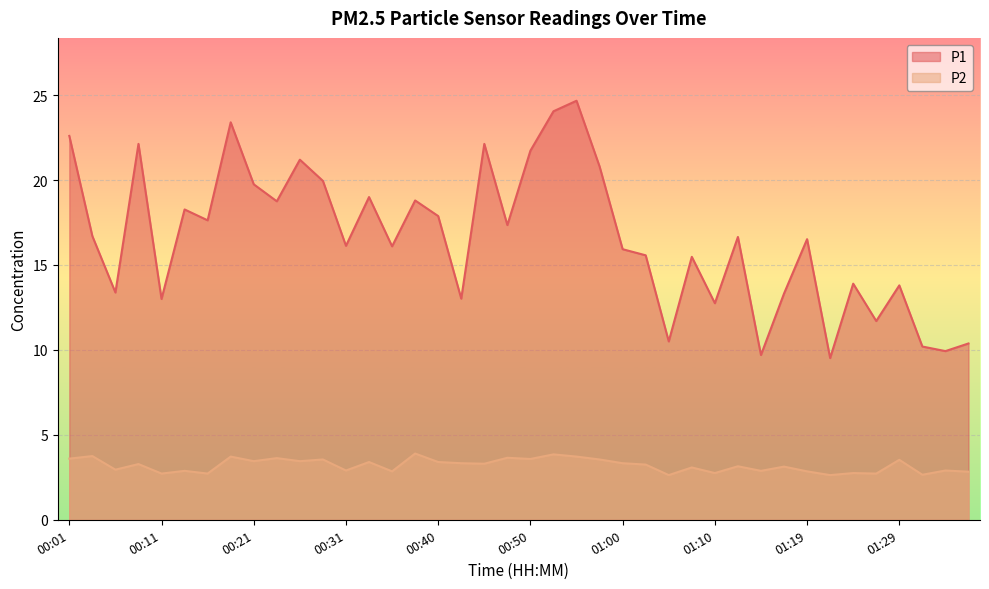

What is the difference between the highest and lowest values at 01:31?

7.5